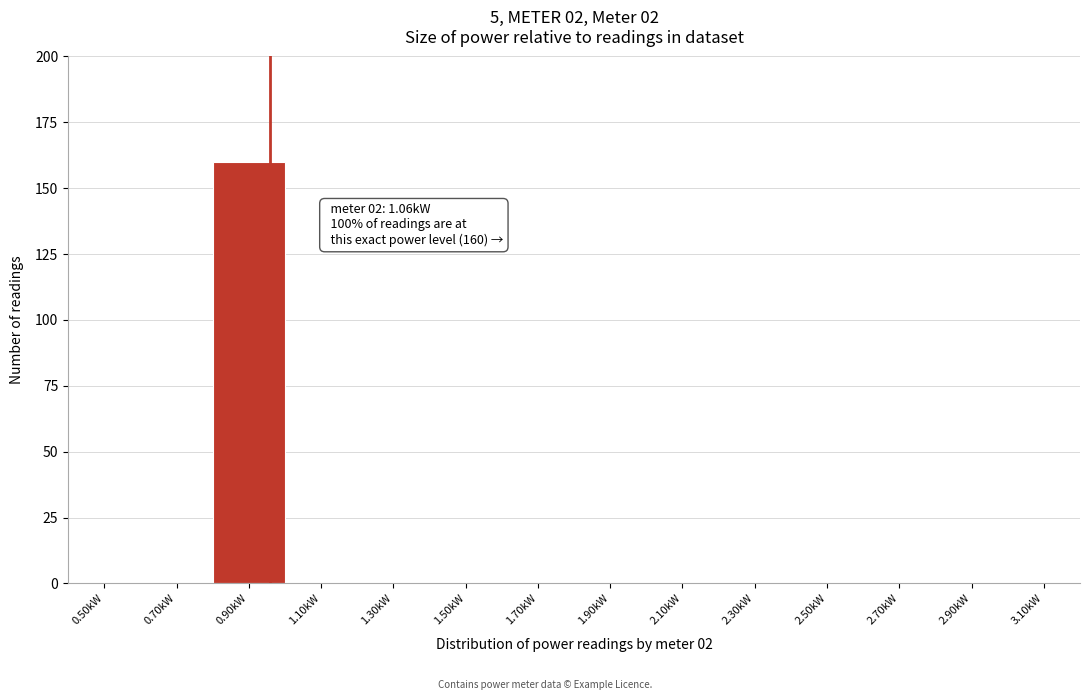

Reading left to right, what are all the values shown in this chart?

0.50kW=0	0.70kW=0	0.90kW=160	1.10kW=0	1.30kW=0	1.50kW=0	1.70kW=0	1.90kW=0	2.10kW=0	2.30kW=0	2.50kW=0	2.70kW=0	2.90kW=0	3.10kW=0